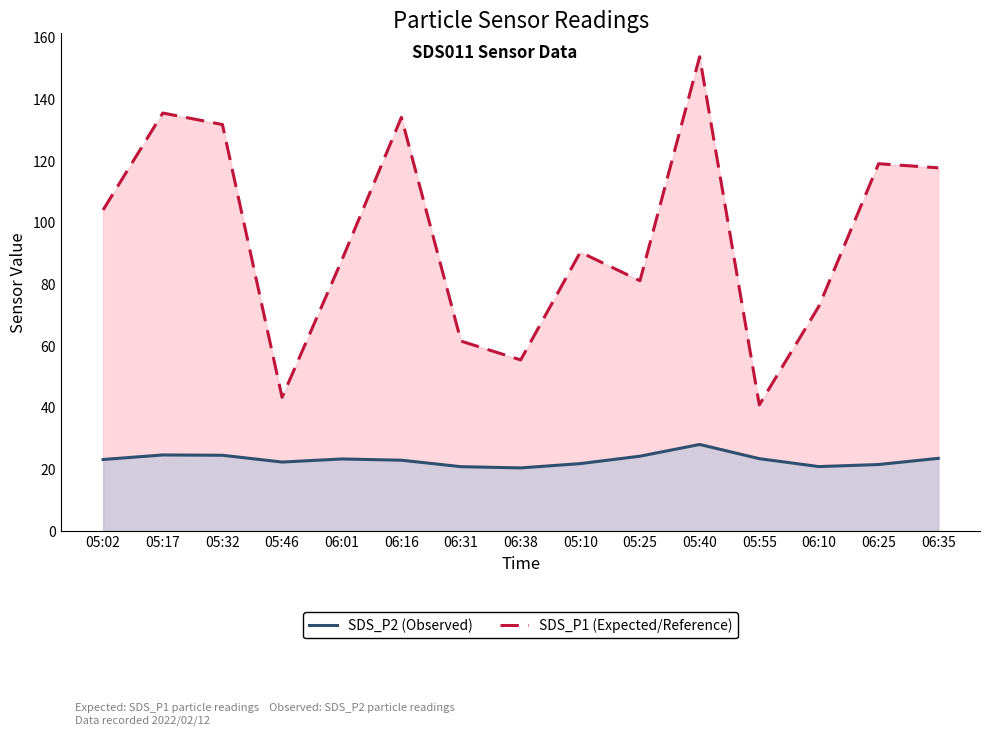

At which category does SDS_P2 (Observed) reach its first local peak?

05:17